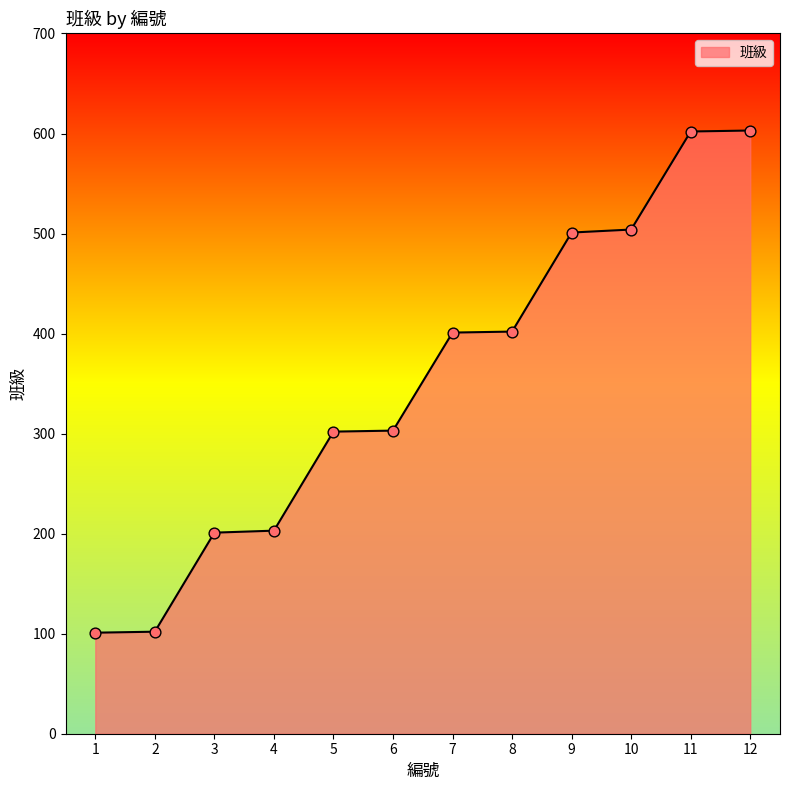

Approximately how many times larger is the value at 2 compared to 12?

0.2